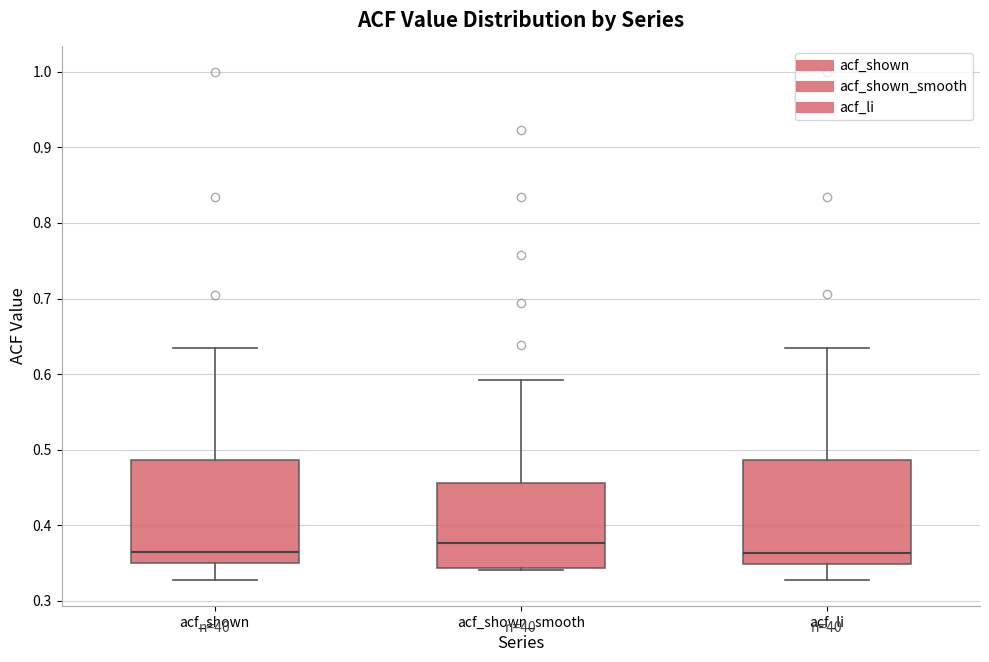

Reading left to right, transcribe this box plot: for each box, give where its median line is, the range the box spans, and where its two whiskers end, as read against the y-axis. The values are not printed on the chart, so give them approximately, as read against the axis.

acf_shown: median 0.36, box 0.35 to 0.49, whiskers 0.33 to 0.63
acf_shown_smooth: median 0.38, box 0.34 to 0.46, whiskers 0.34 (just below the box's lower edge) to 0.59
acf_li: median 0.36, box 0.35 to 0.49, whiskers 0.33 to 0.63